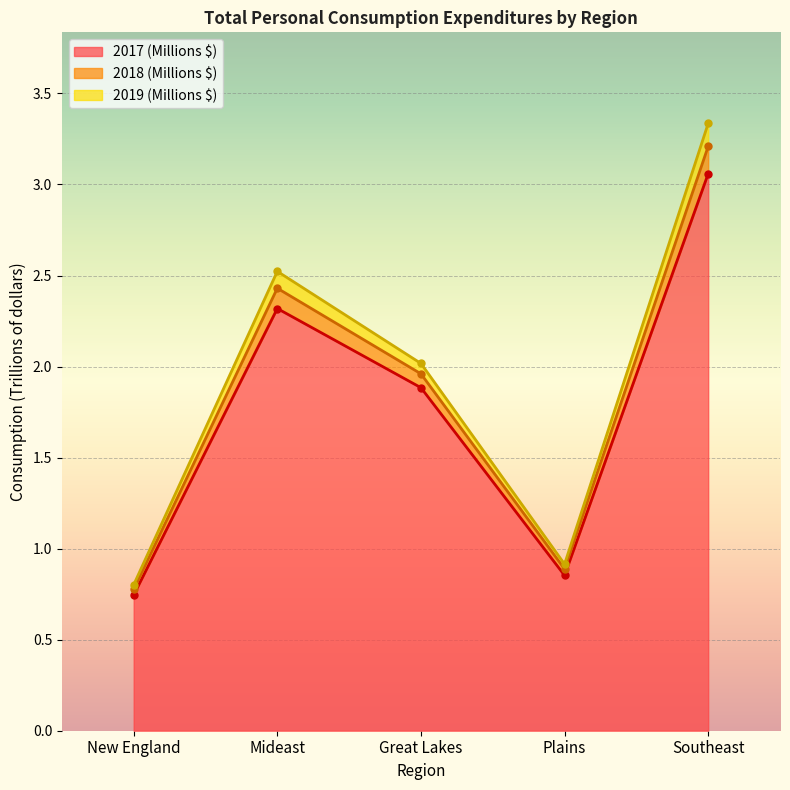

Where is 2017 (Millions $) nearest to the value 1?

Plains